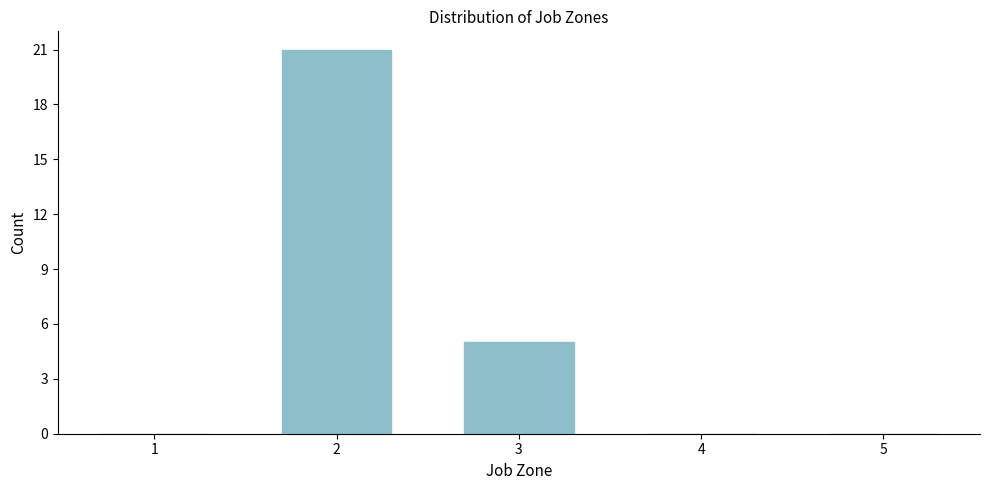

Reading right to left, extract all data points from this chart.

5=0	4=0	3=5	2=21	1=0